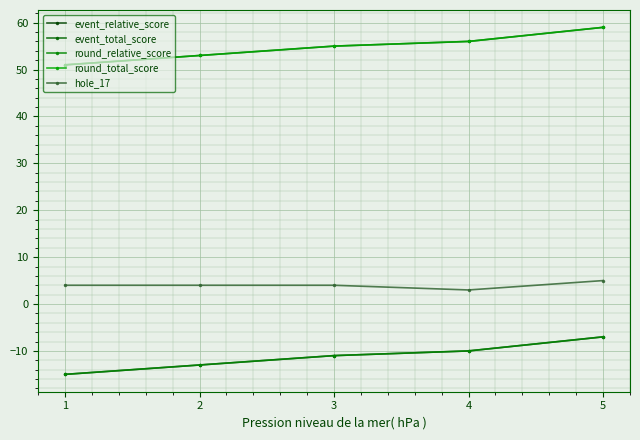

True or false: event_relative_score has more than 1 interior local peaks.

False